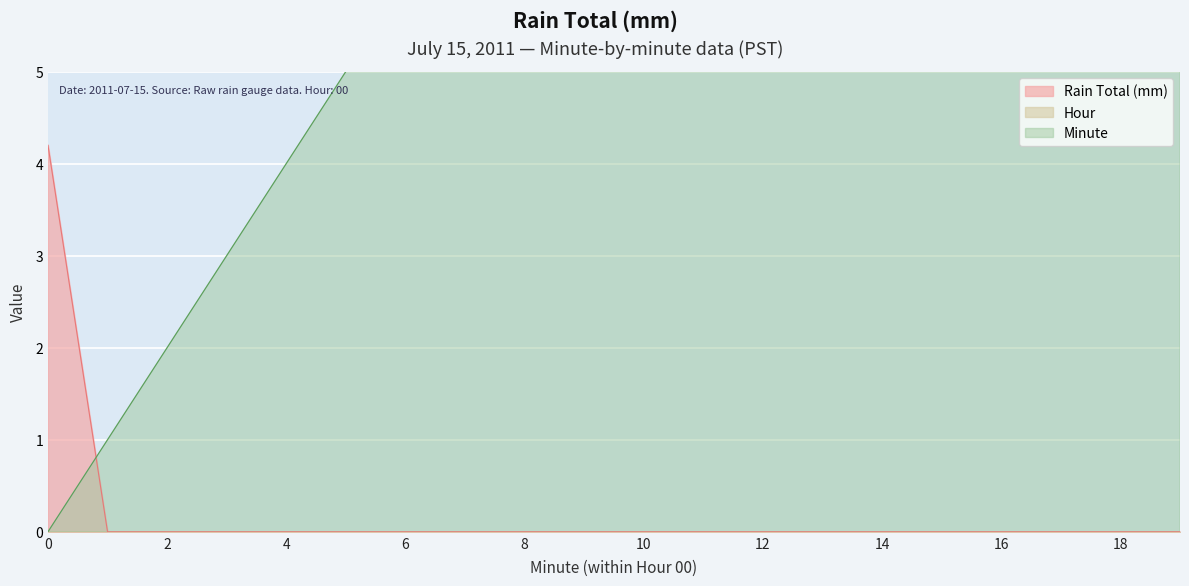

How many lines are shown in the chart?

2